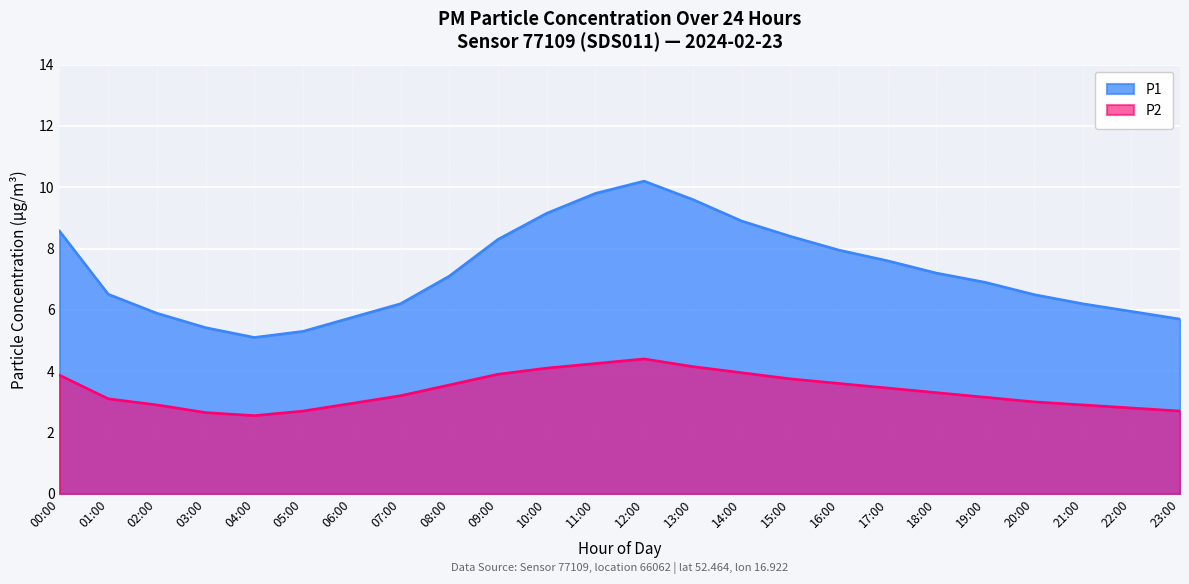

Does the chart display data point markers on the line(s)?

No